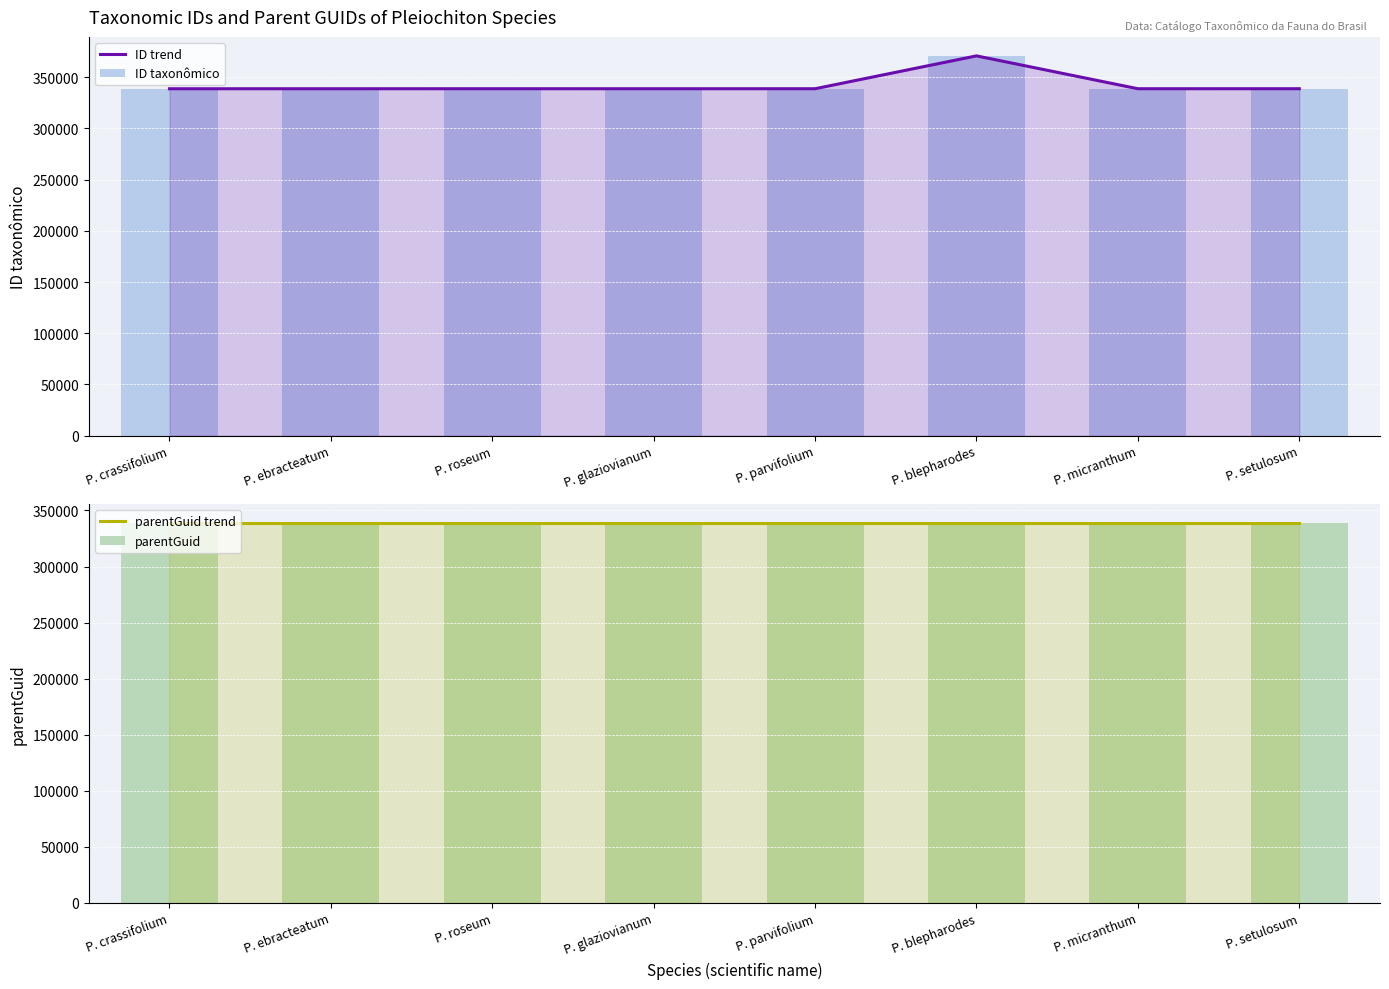

What is the sum of all ID taxonômico values?

2742395